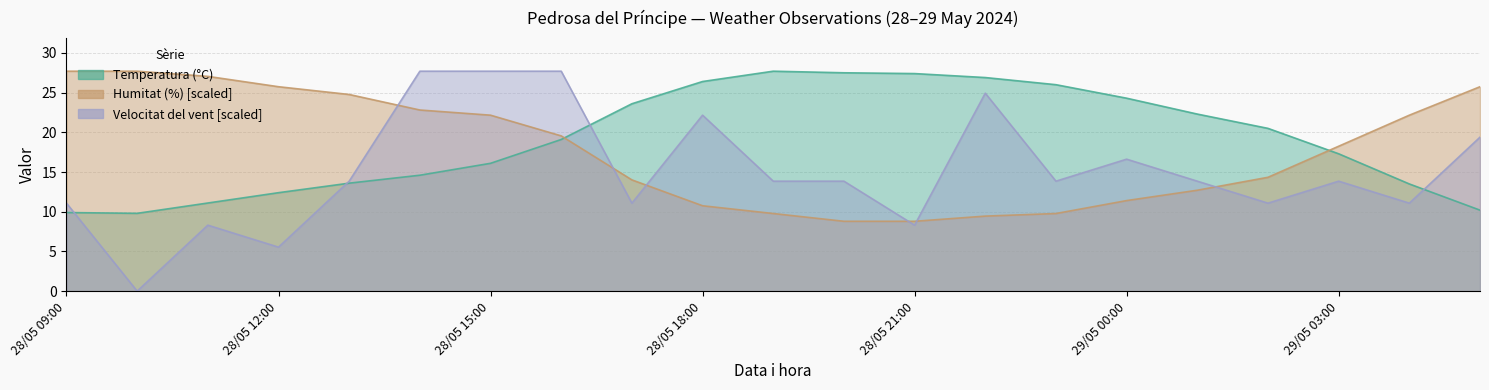

Where do Humitat (%) and Temperatura (°C) first cross each other?

28/05 16:00 and 28/05 17:00